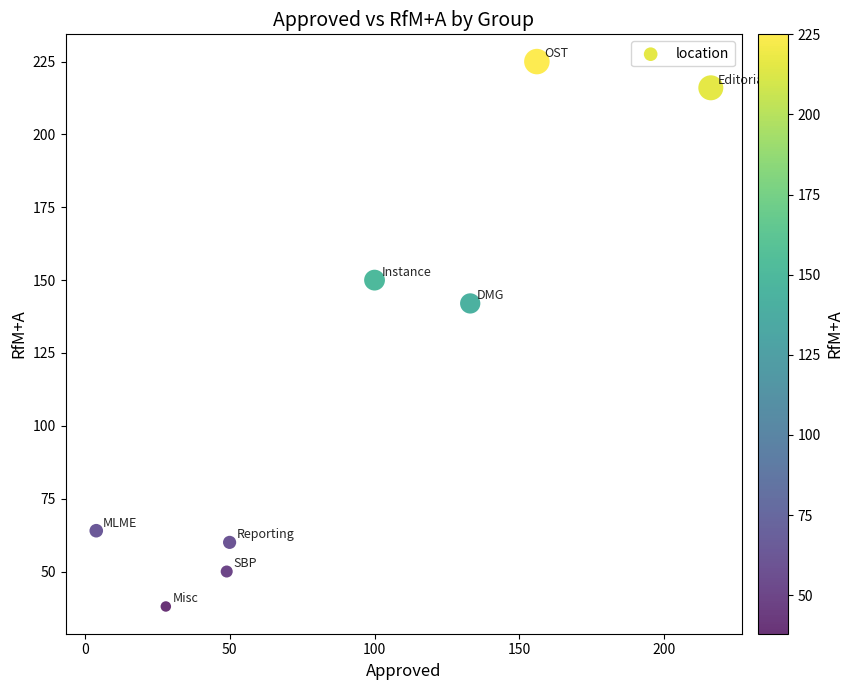

What is the average X value?

92